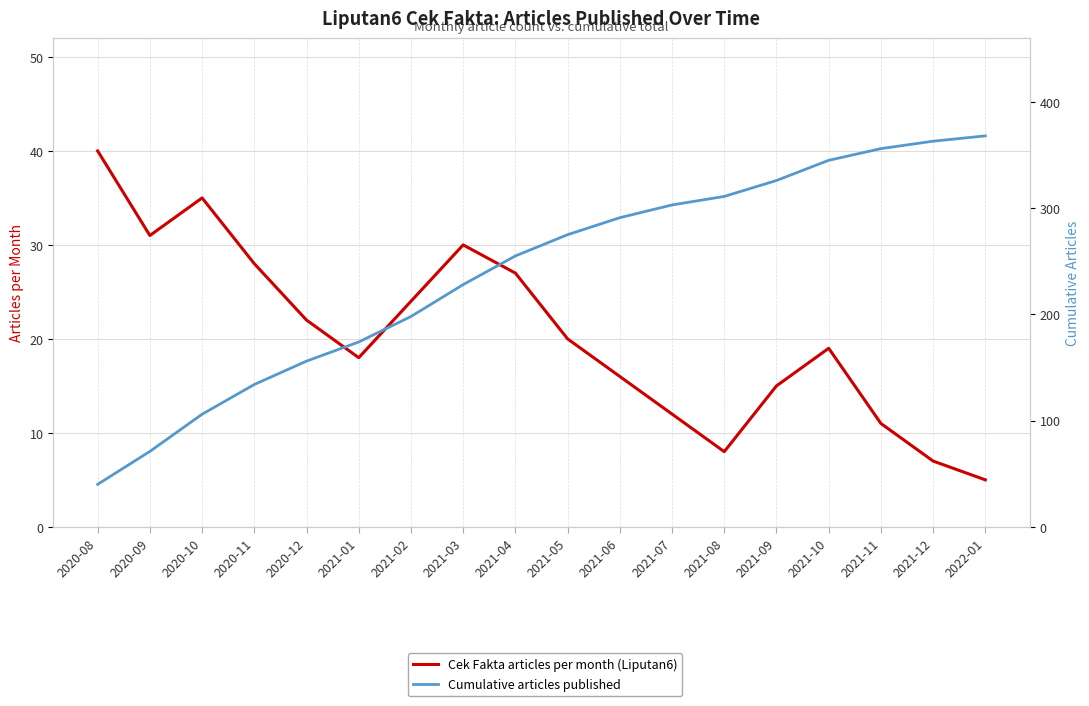

How many lines are shown in the chart?

2